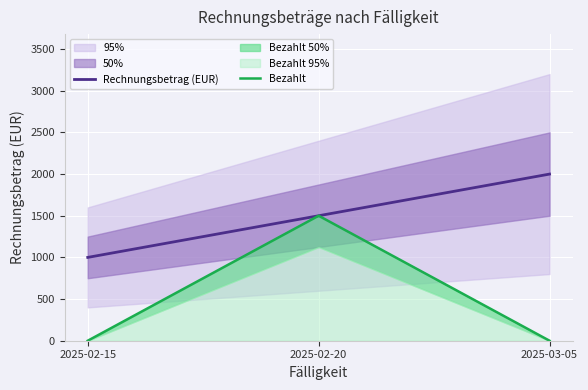

Which category has the lowest value in the Rechnungsbetrag (EUR) series?

2025-02-15